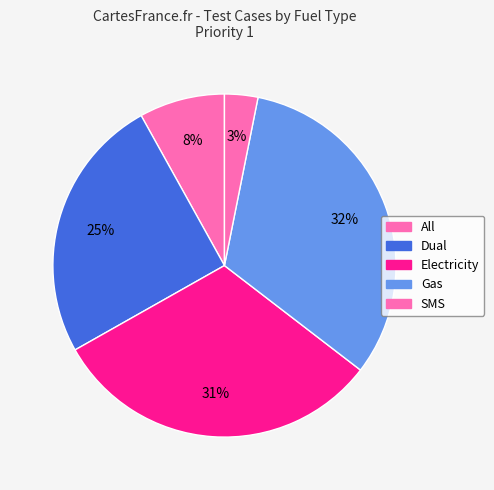

Which slice is the smallest?

SMS